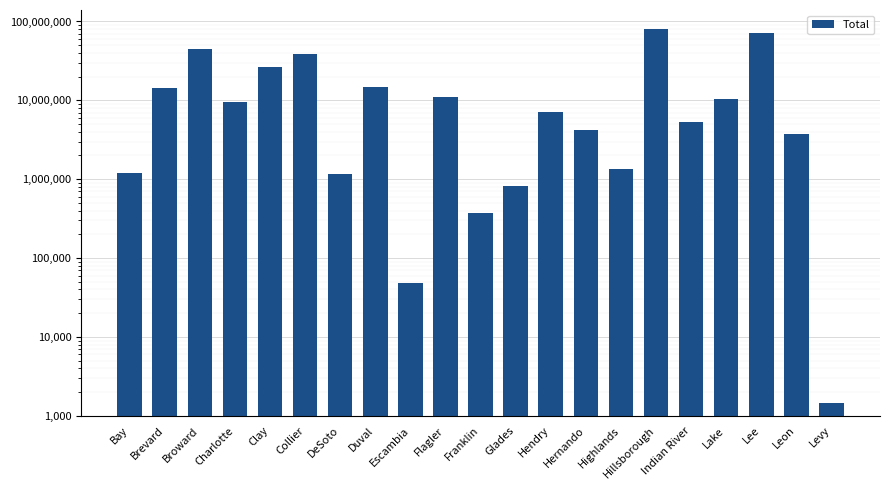

Reading right to left, extract all data points from this chart.

Levy=1438	Leon=3736653	Lee=71537586	Lake=10543228	Indian River=5247988	Hillsborough=80953844	Highlands=1327369	Hernando=4223831	Hendry=7090812	Glades=831241	Franklin=375245	Flagler=11168917	Escambia=48868	Duval=14582857	DeSoto=1165925	Collier=38308169	Clay=26547361	Charlotte=9506616	Broward=44678551	Brevard=14142243	Bay=1206471